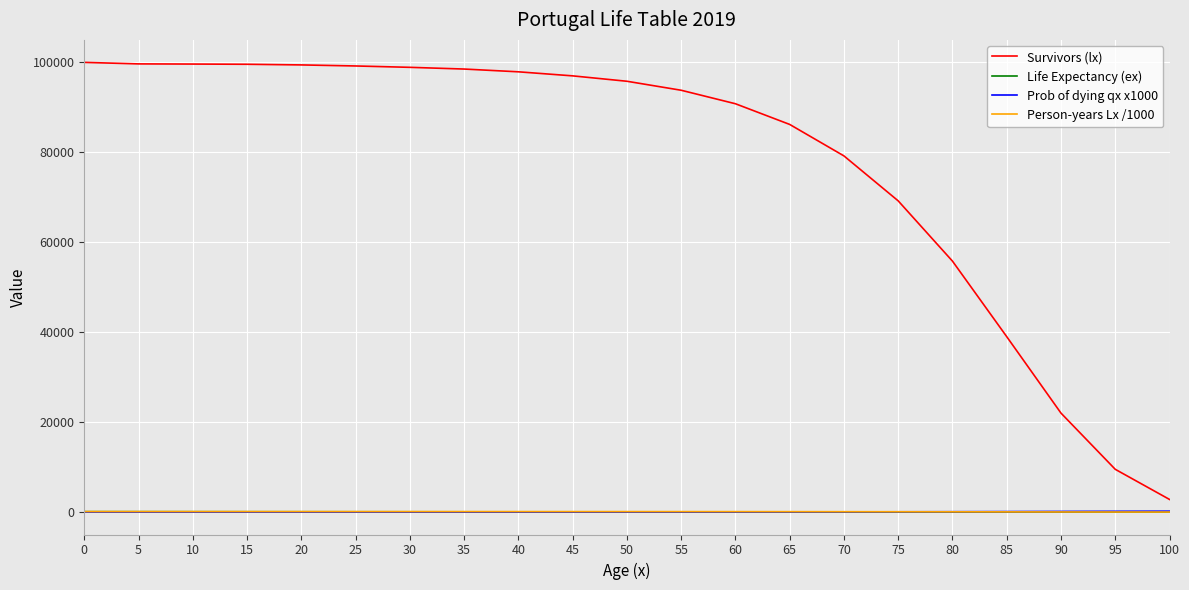

True or false: Prob of dying qx x1000 and Survivors (lx) intersect in this chart.

False